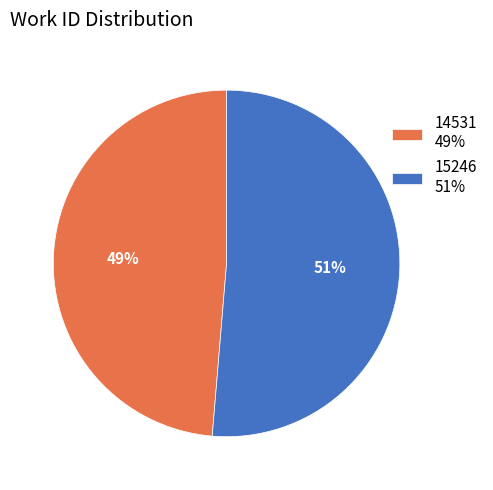

Do 14531 and 15246 together represent more than half of the pie?

Yes